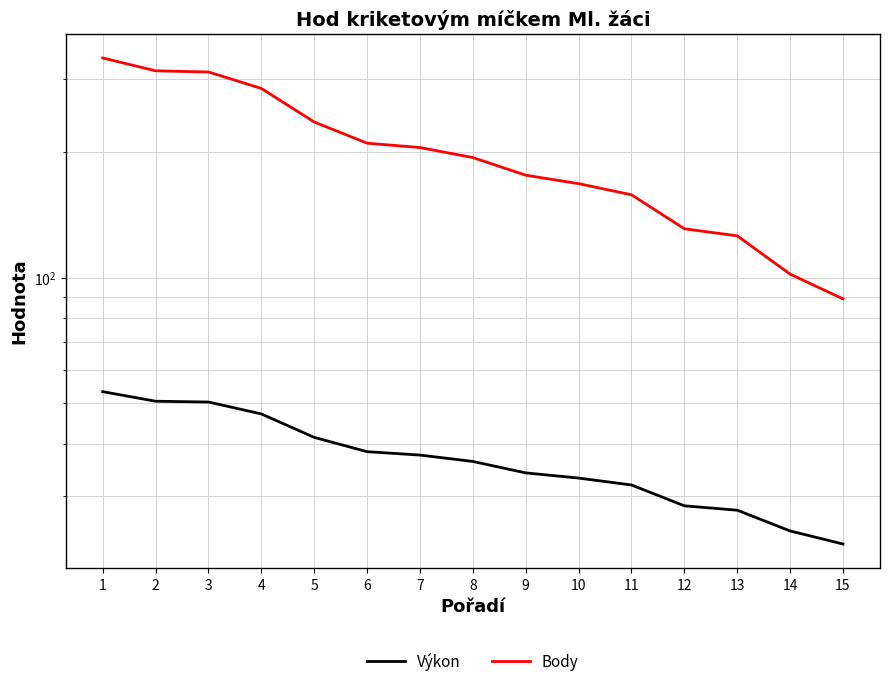

Between 7 and 15, which series saw the biggest shift?

Body